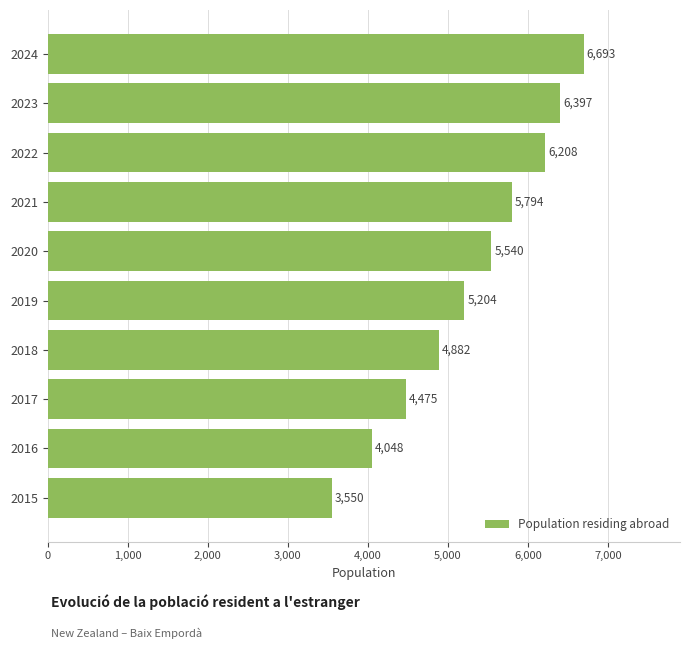

What is the maximum value shown in the chart?

6693